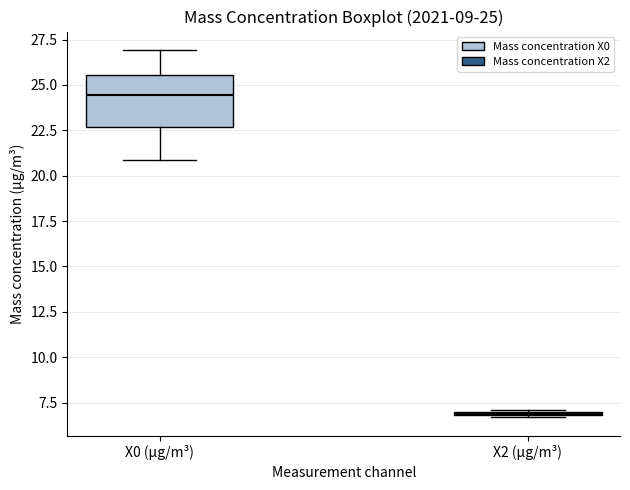

Which box is the tallest, from its lower edge to its upper edge?

X0 (μg/m³)